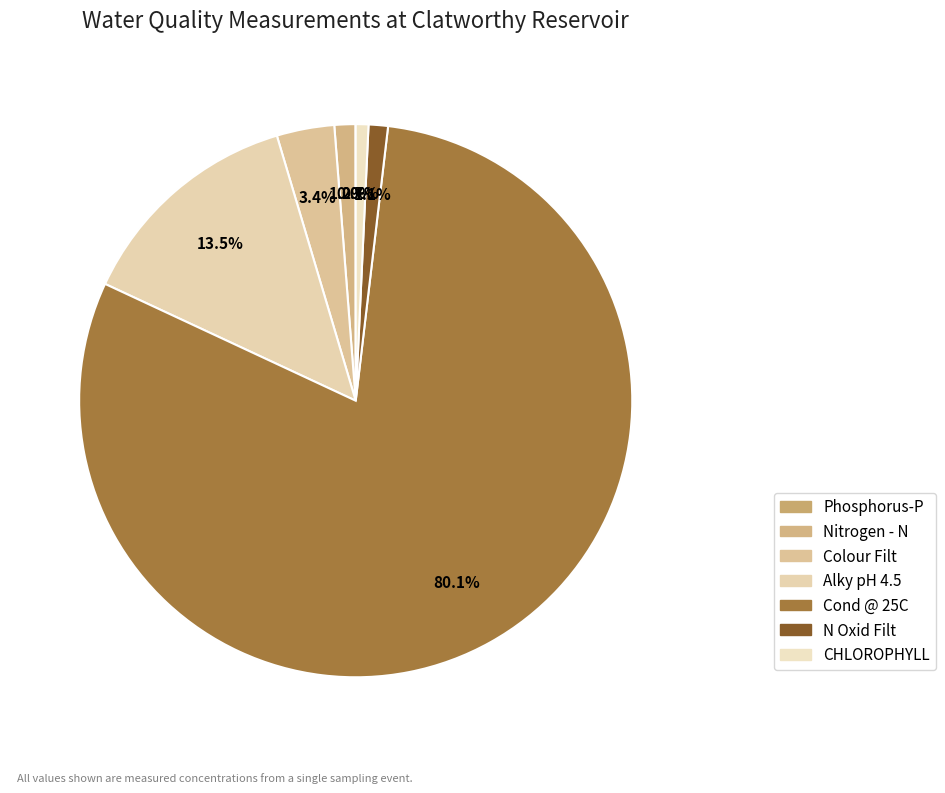

Does any single category account for the majority?

Yes